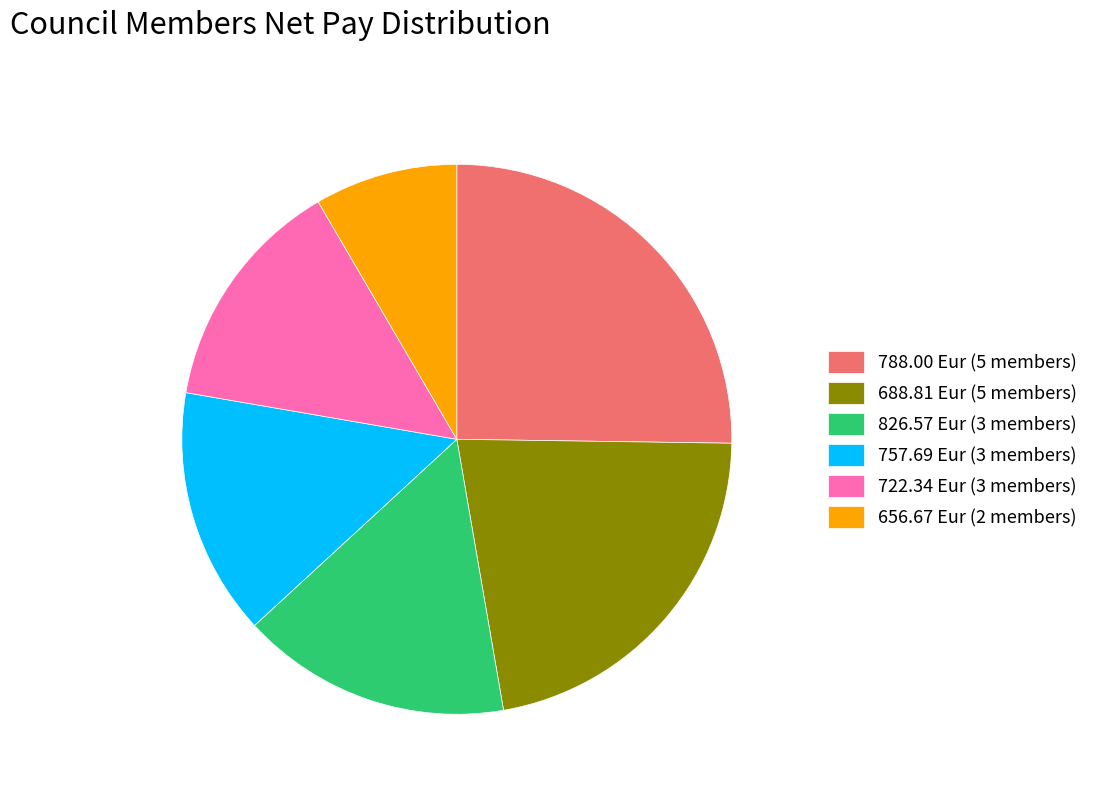

Do 788.00 Eur (5 members) and 688.81 Eur (5 members) together represent more than half of the pie?

No